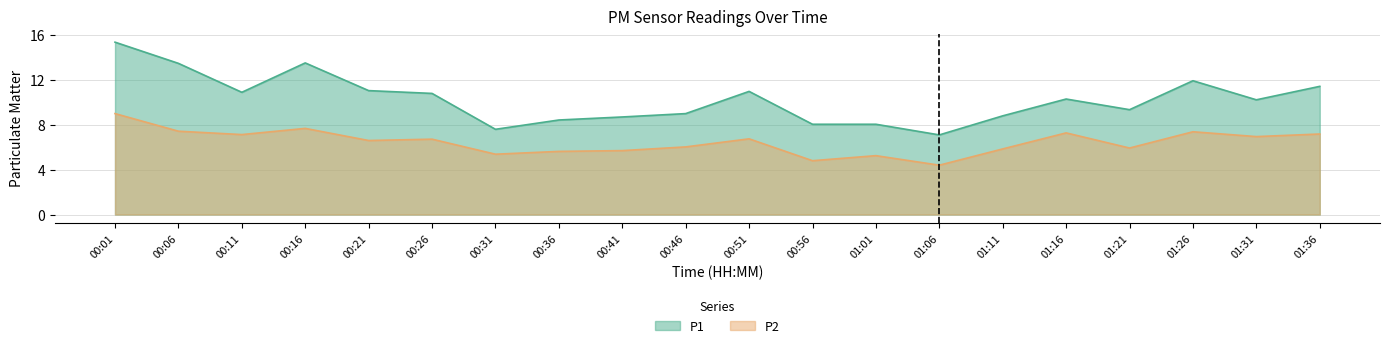

Reading left to right, transcribe all the data shown in this chart.

P1: 15.4	13.5	10.9	13.5	11.1	10.8	7.6	8.4	8.7	9.0	11.0	8.1	8.1	7.1	8.8	10.3	9.3	11.9	10.2	11.4
P2: 9.0	7.4	7.1	7.7	6.6	6.7	5.4	5.6	5.7	6.0	6.8	4.8	5.2	4.4	5.8	7.3	5.9	7.4	7.0	7.2